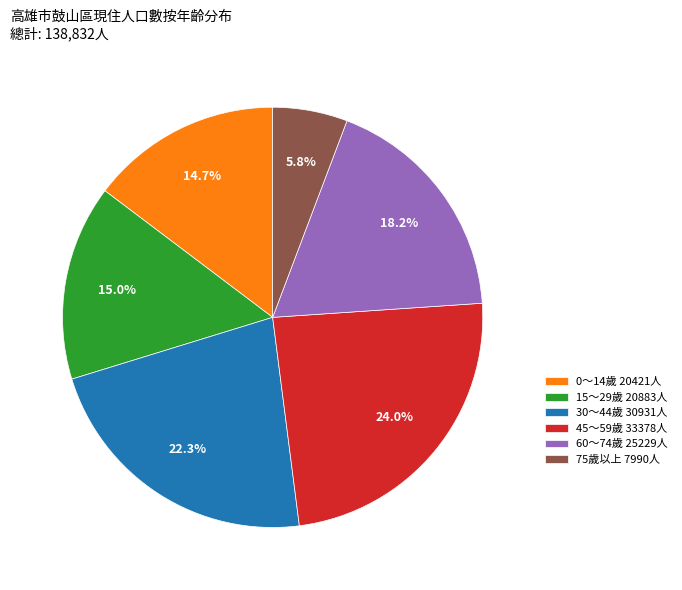

What percentage do 60～74歲 25229人 and 45～59歲 33378人 together represent?

42.2%